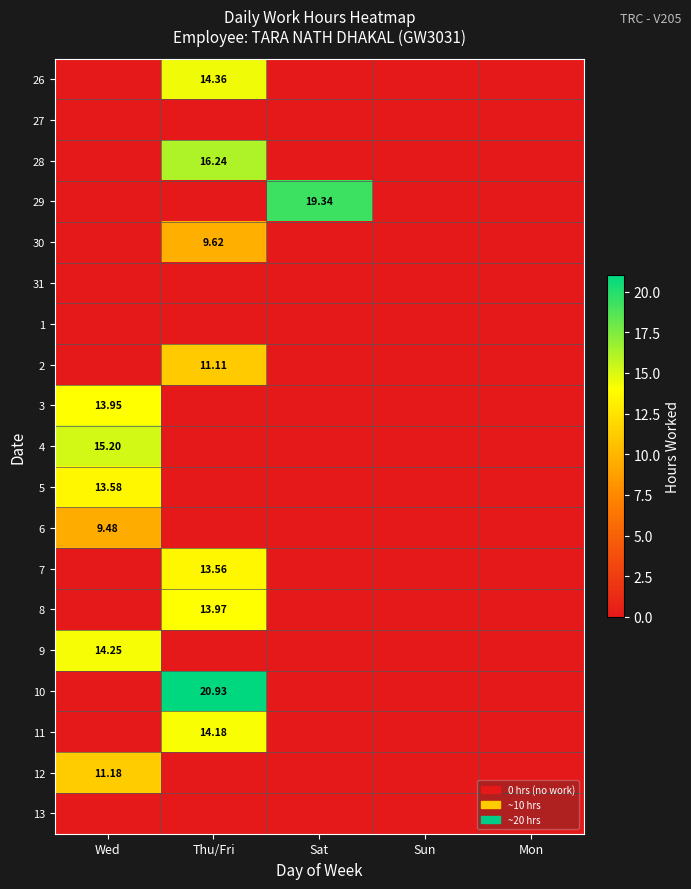

List the series in order of their peak value, lowest first.

27, 31, 1, 13, 6, 30, 2, 12, 7, 5, 3, 8, 11, 9, 26, 4, 28, 29, 10